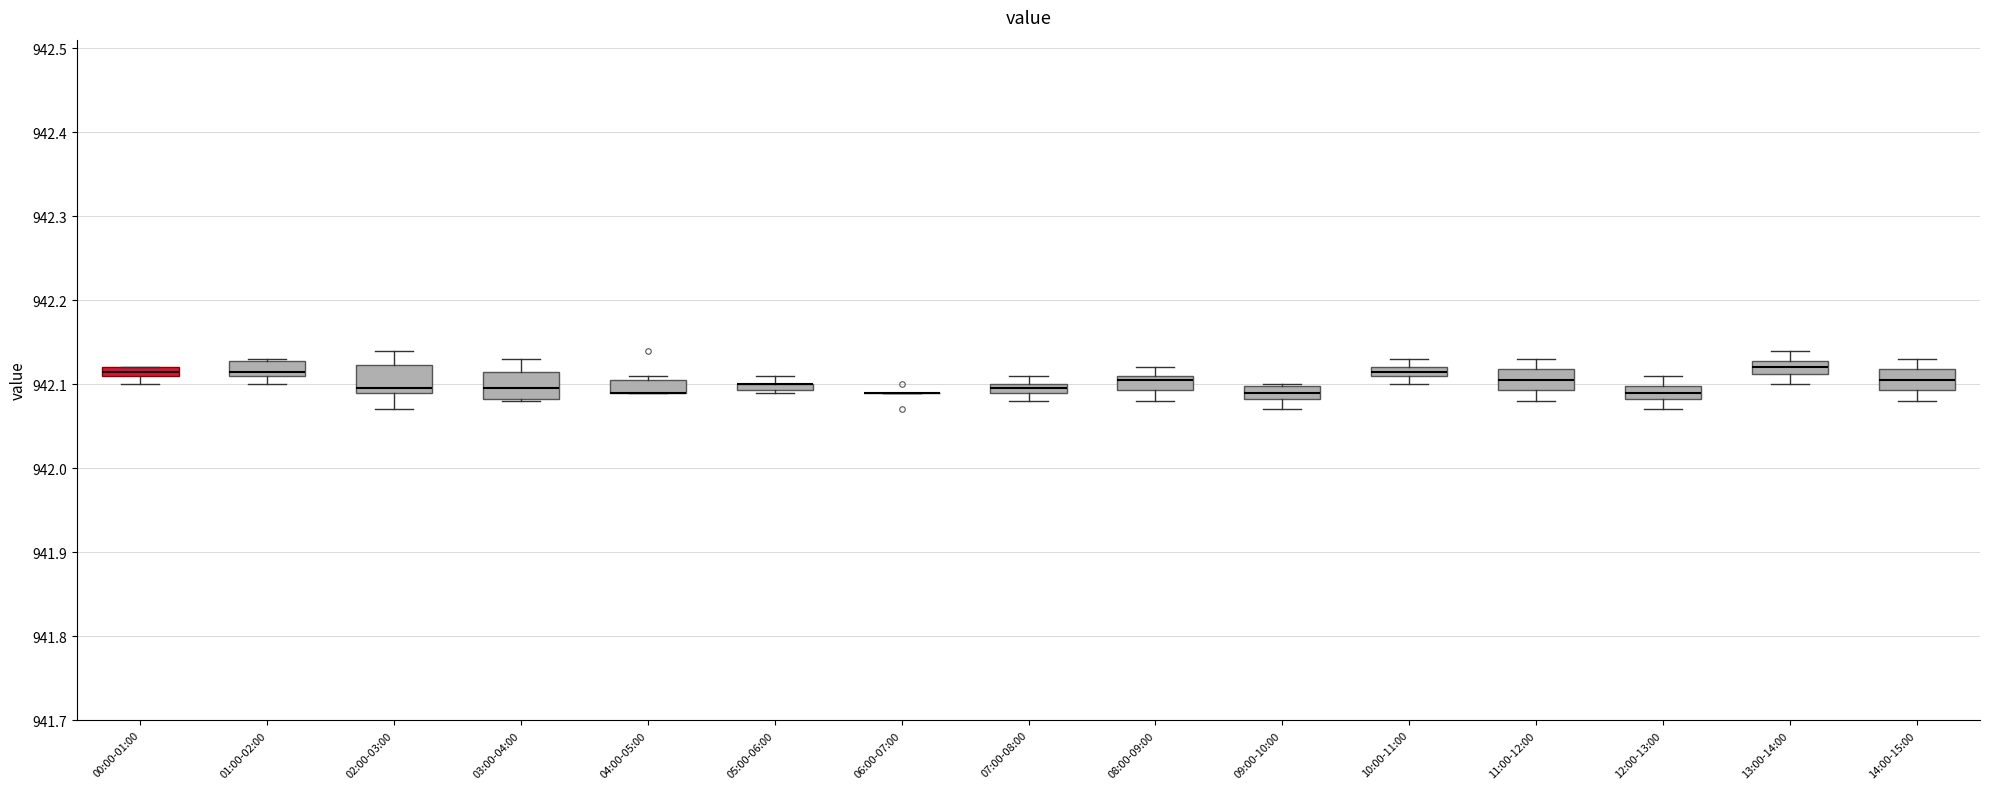

Where is the lower edge of the box for 03:00-04:00 on the y-axis? The values are not printed on the chart, so give them approximately, as read against the axis.

942.08